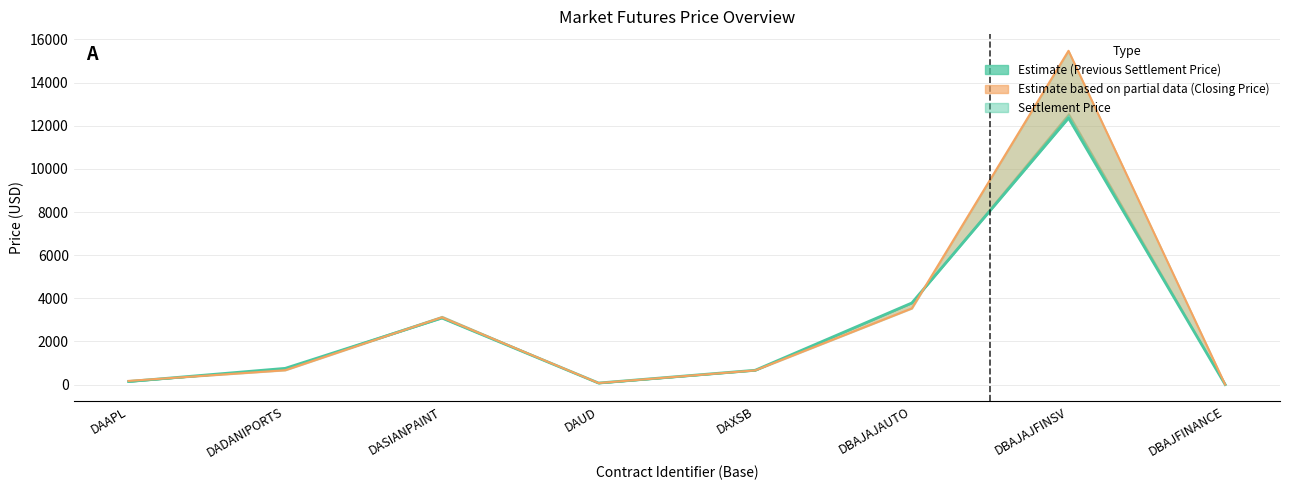

What is the sum of all Closing Price values?

23684.6